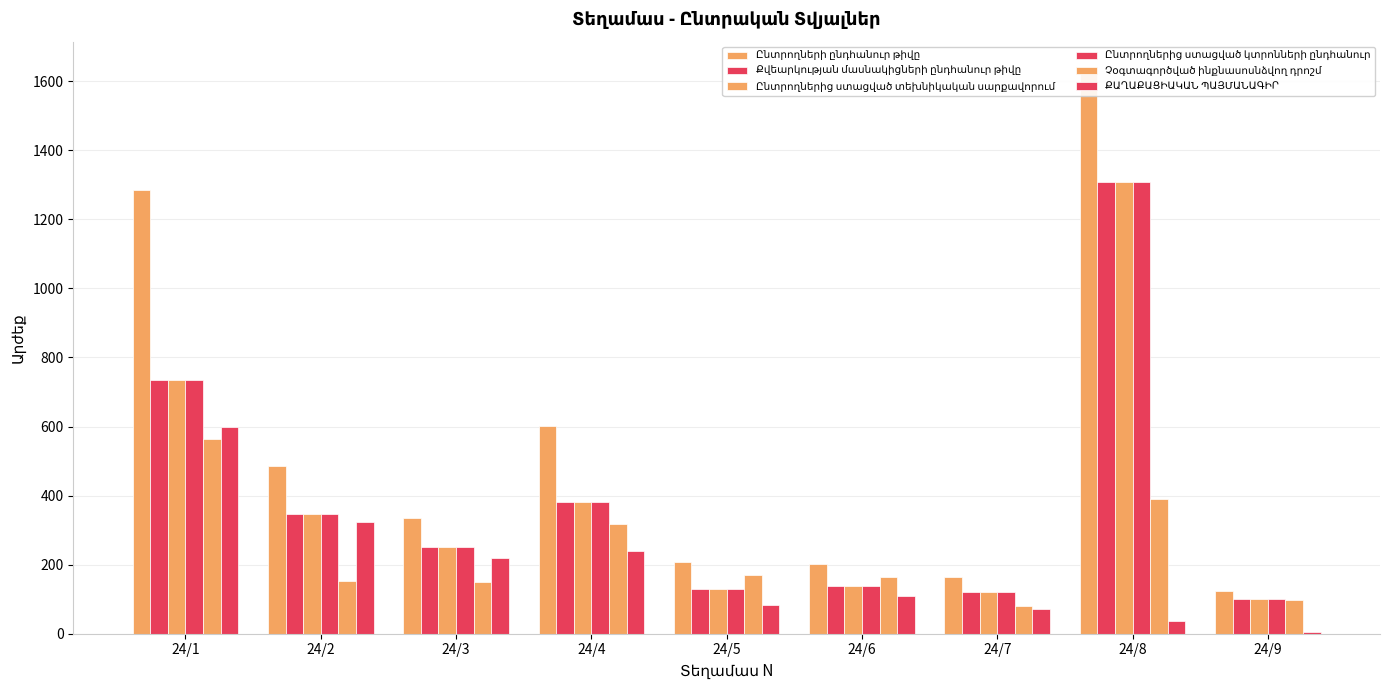

What is the value of the Ընտրողների ընդհանուր թիվը bar at the 4th from the left?

603